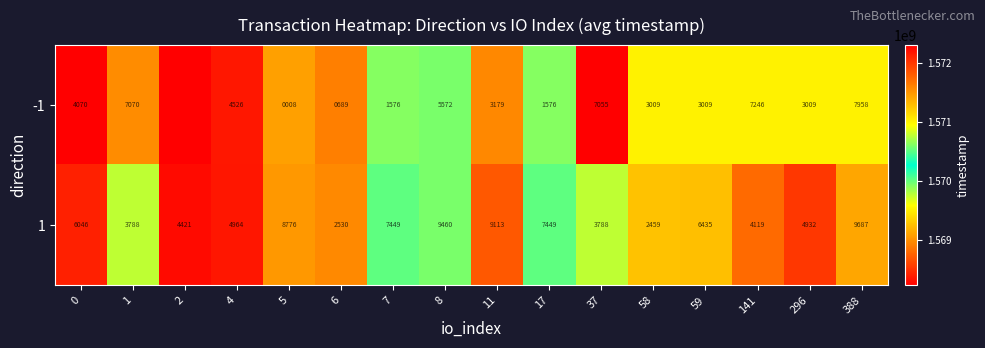

Is it true that 1 equals 6435 at 59?

True